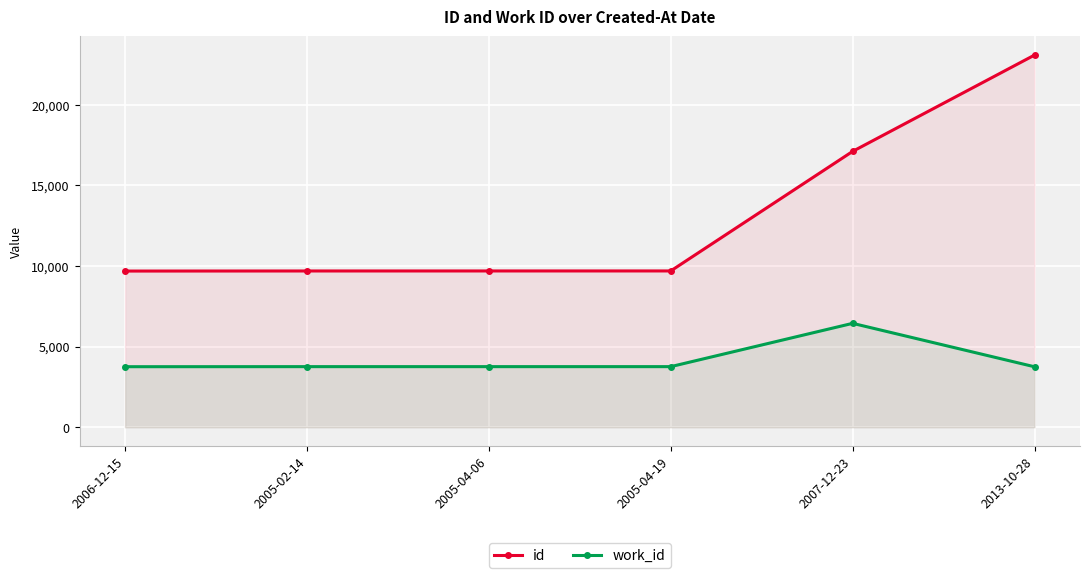

What is the value of the id point at the 3rd from the left?

9697